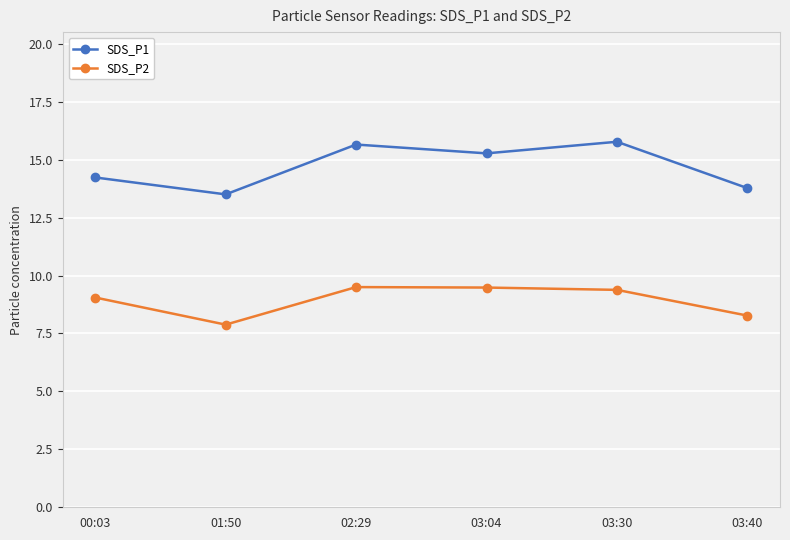

Which series has the largest range (max minus min)?

SDS_P1